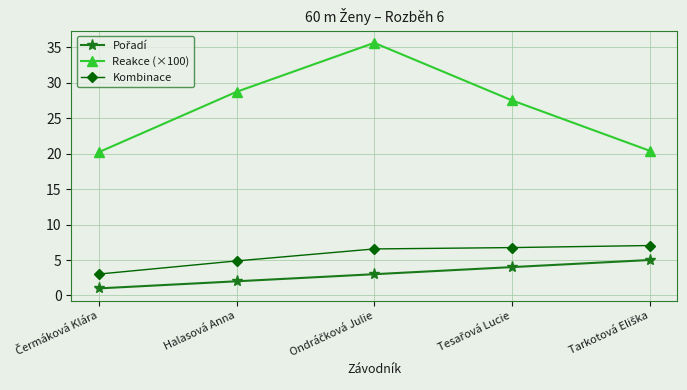

True or false: Reakce (×100) and Kombinace intersect in this chart.

False